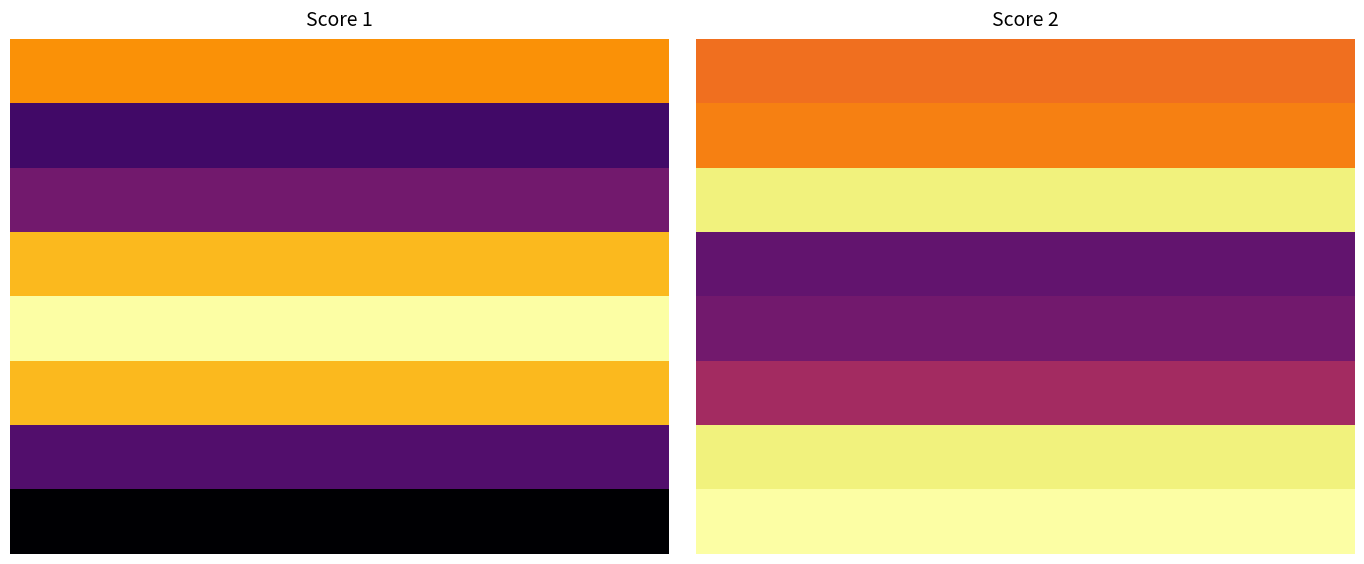

Which series has the largest range (max minus min)?

Score 1